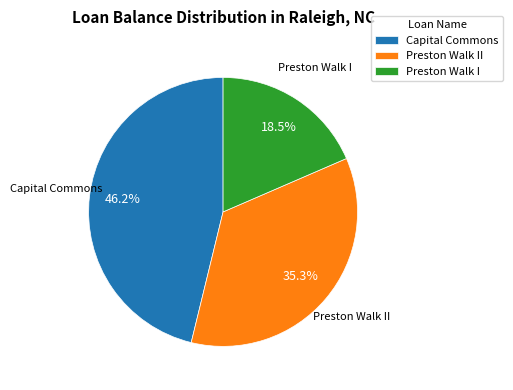

Which has a higher value, Preston Walk I or Preston Walk II?

Preston Walk II